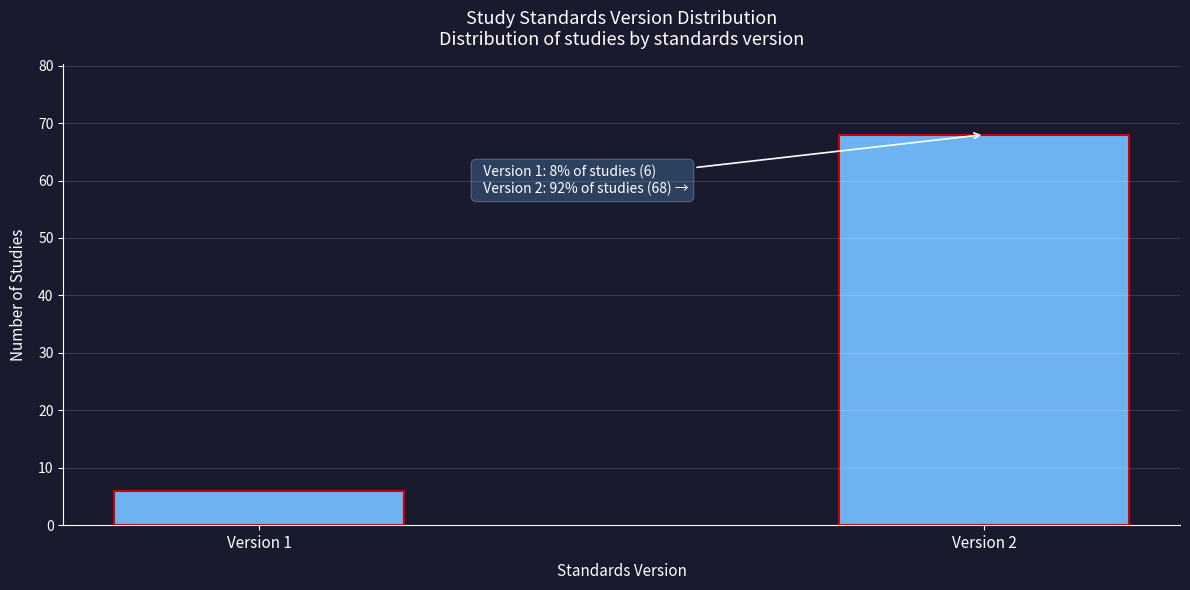

Reading left to right, extract all data points from this chart.

6	68